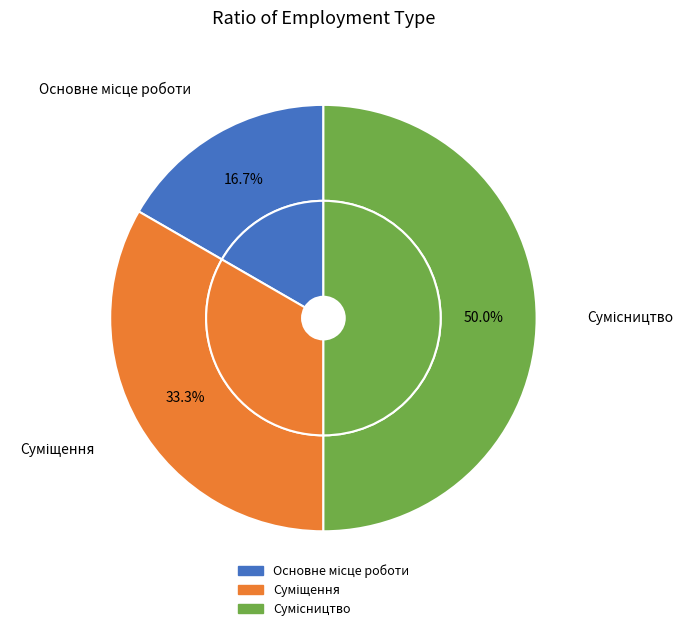

What percentage is the Сумісництво slice, to the nearest percent?

50%